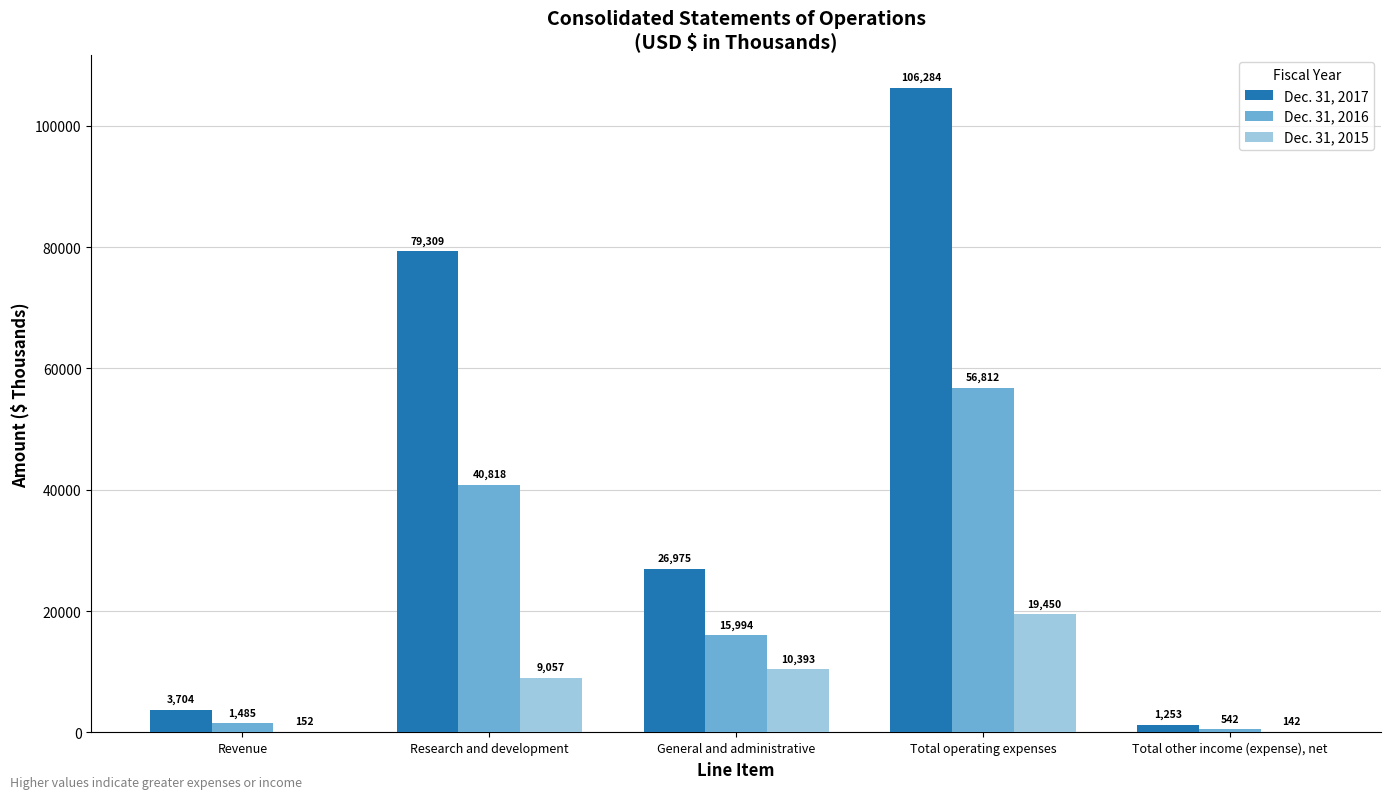

Count the number of categories in the chart.

5